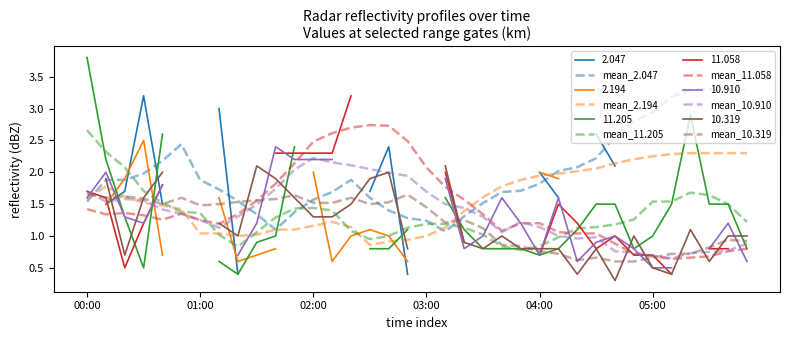

True or false: mean_10.319 has more than 1 interior local peaks.

True